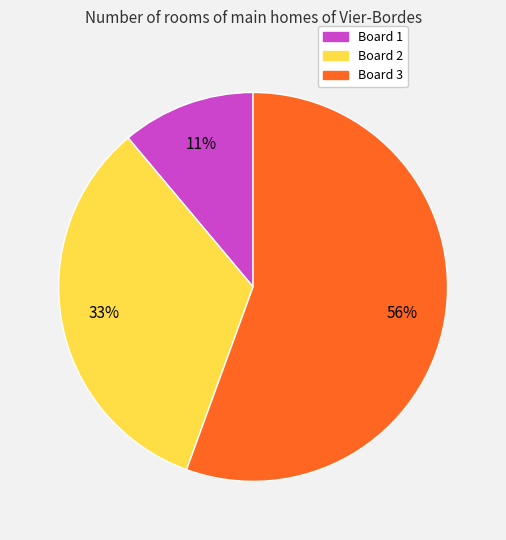

The Board 3 slice represents 42% of the pie. True or false?

False